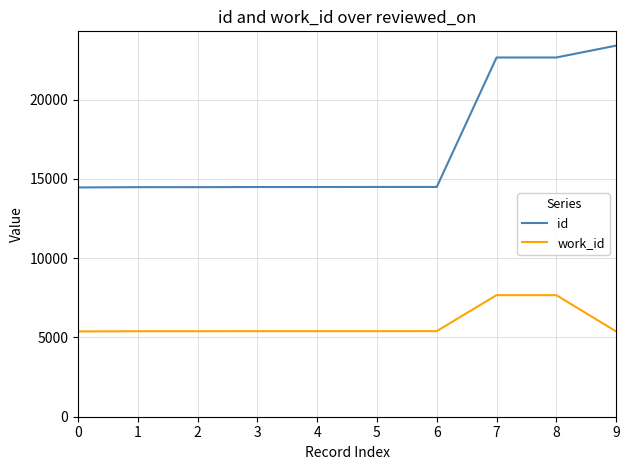

Which series has the largest total across all categories?

id